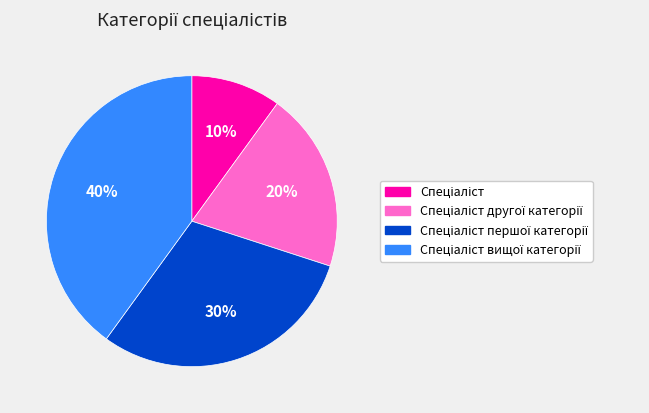

Is there any slice that represents more than half of the pie?

No